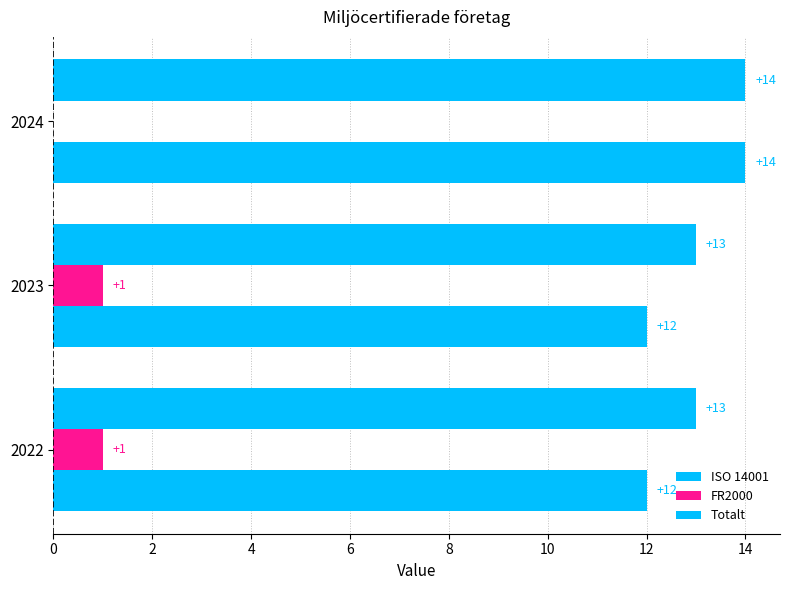

What is the highest value of the Totalt series?

14